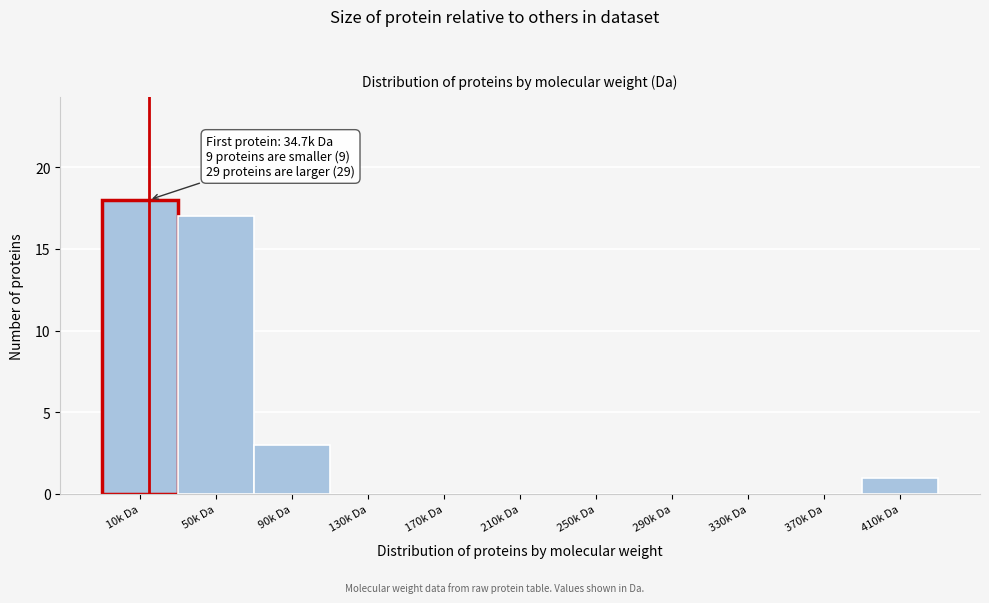

Reading left to right, extract all data points from this chart.

10k Da=18	50k Da=17	90k Da=3	130k Da=0	170k Da=0	210k Da=0	250k Da=0	290k Da=0	330k Da=0	370k Da=0	410k Da=1